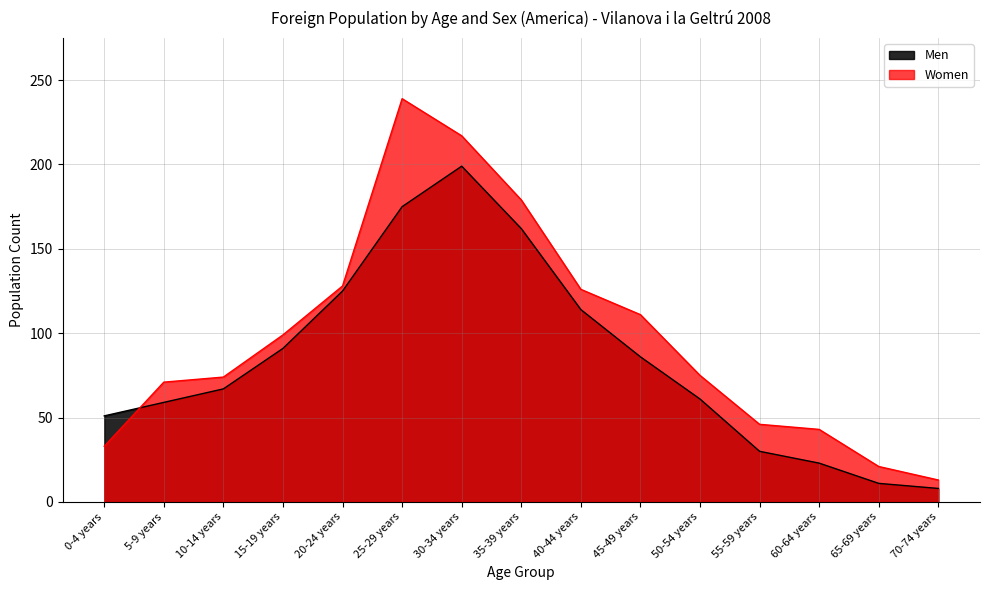

True or false: Women and Men intersect in this chart.

True